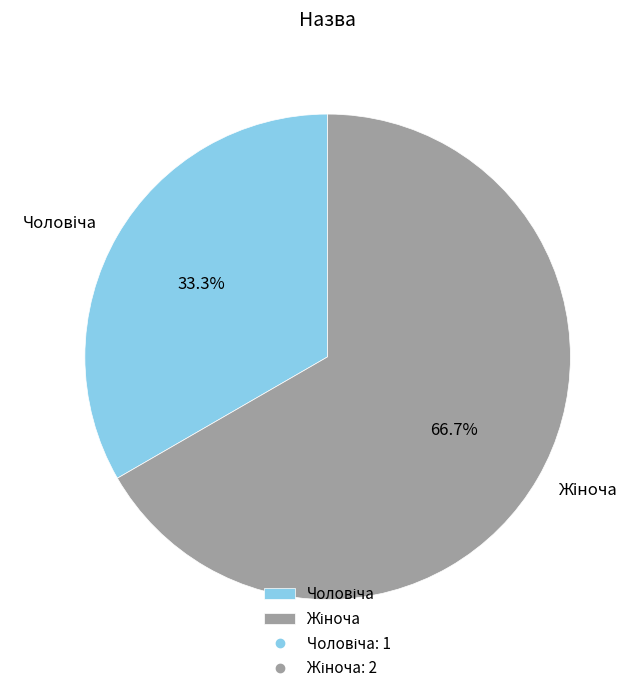

Count the number of slices in the pie.

2